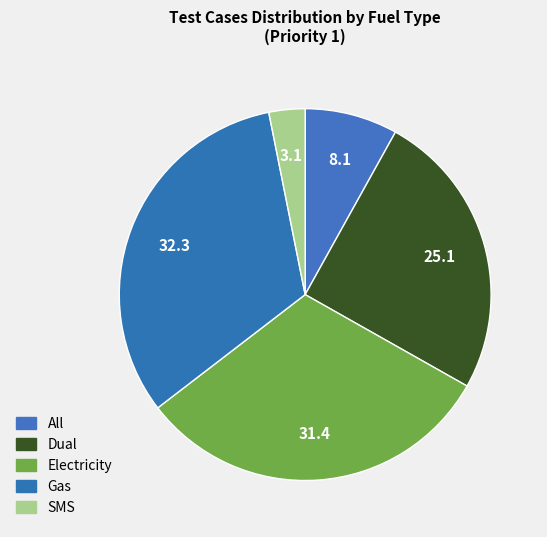

True or false: Electricity accounts for 38% of the total.

False